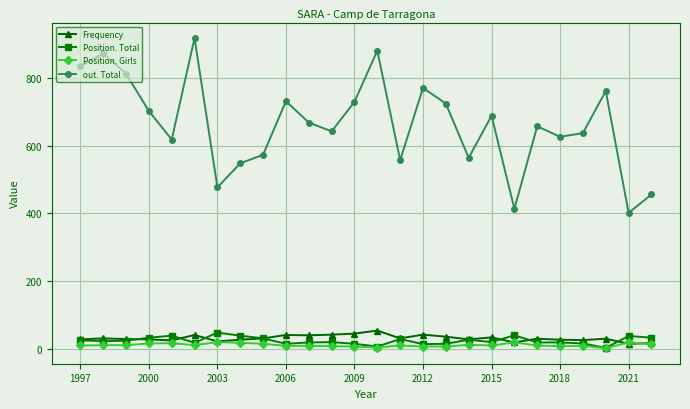

At how many categories does at least one series exceed 119?

26